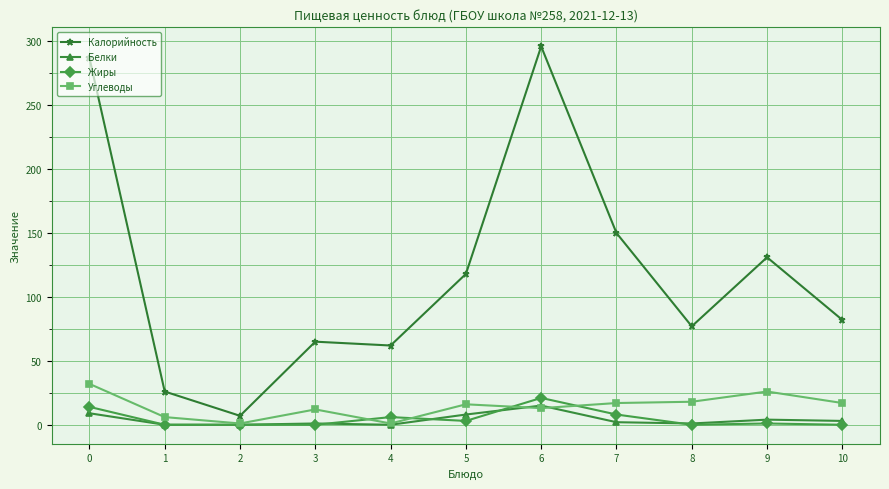

How many data points in Калорийность are less than 82?

5